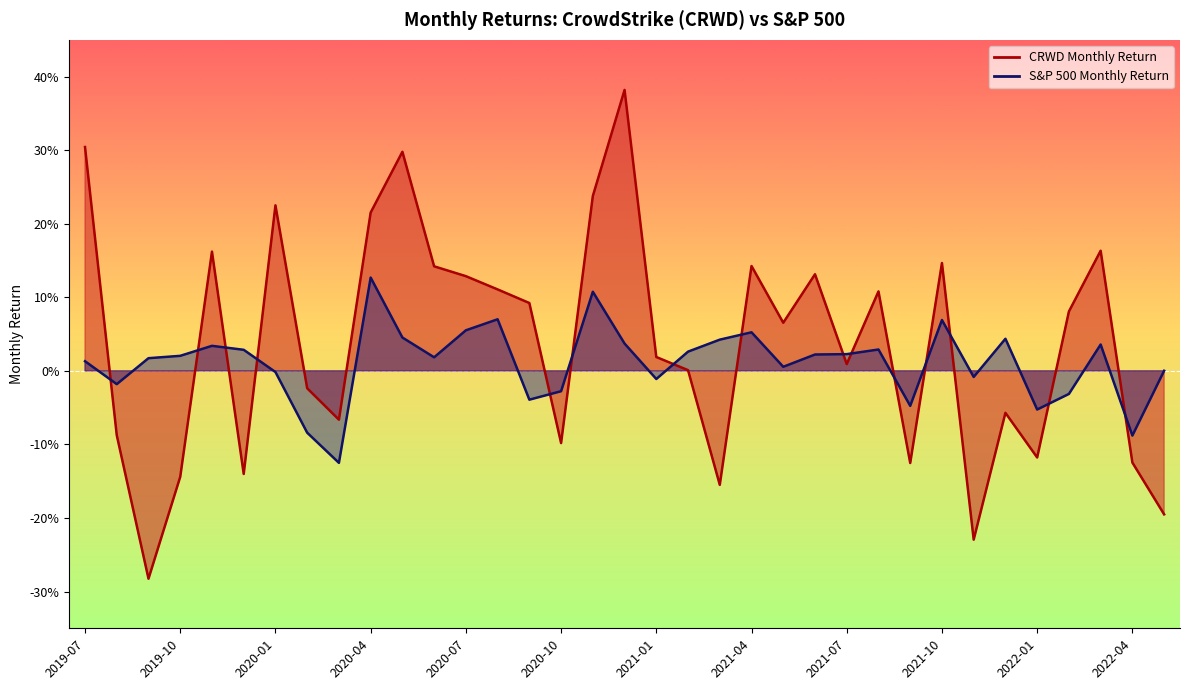

True or false: S&P 500 Monthly Return has a value of -0.1 at 2022-04.

False